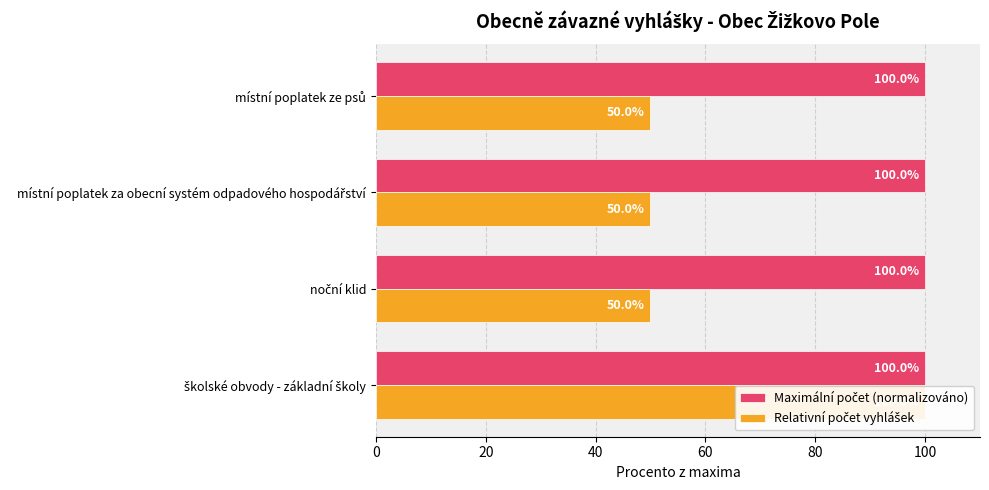

Between 0 and 40, which series saw the biggest shift?

Relativní počet vyhlášek